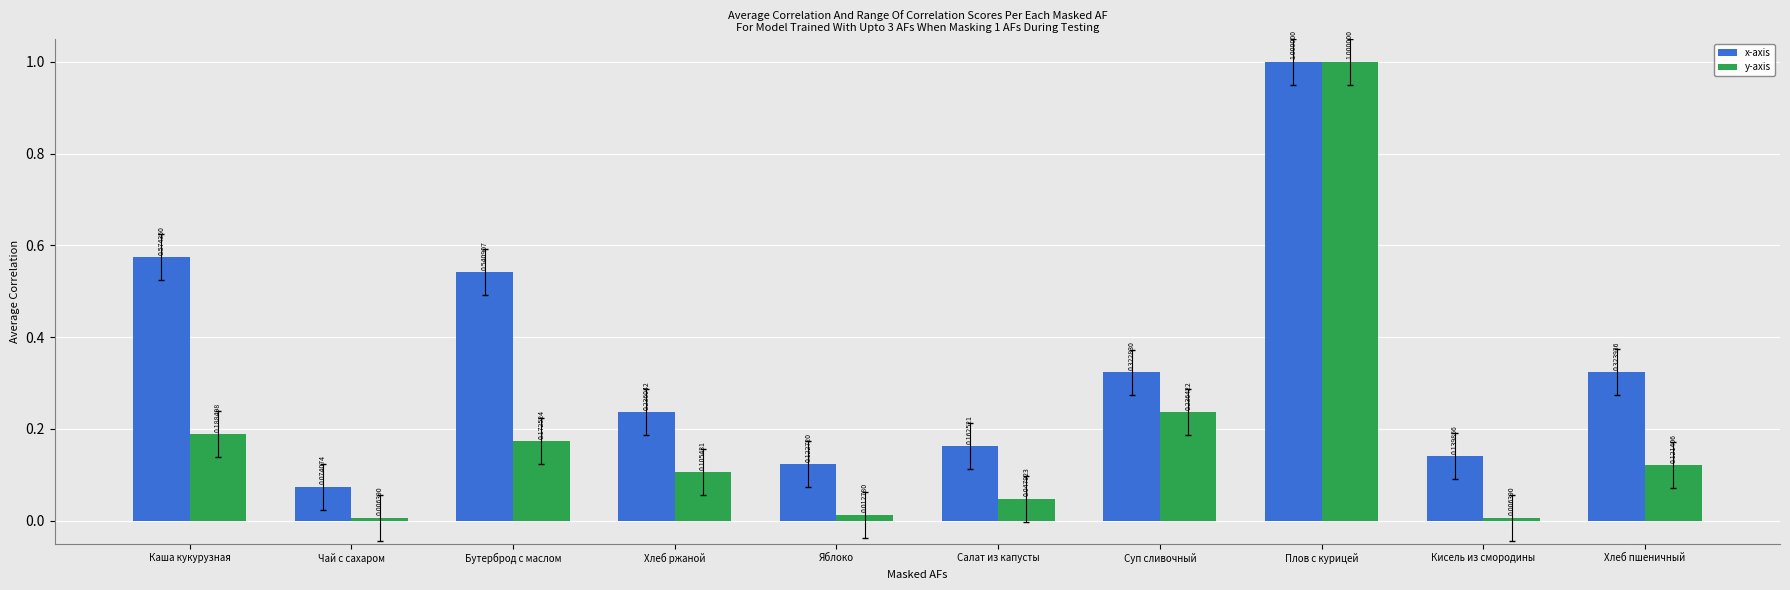

At which category is the sum across all series the highest?

Плов с курицей